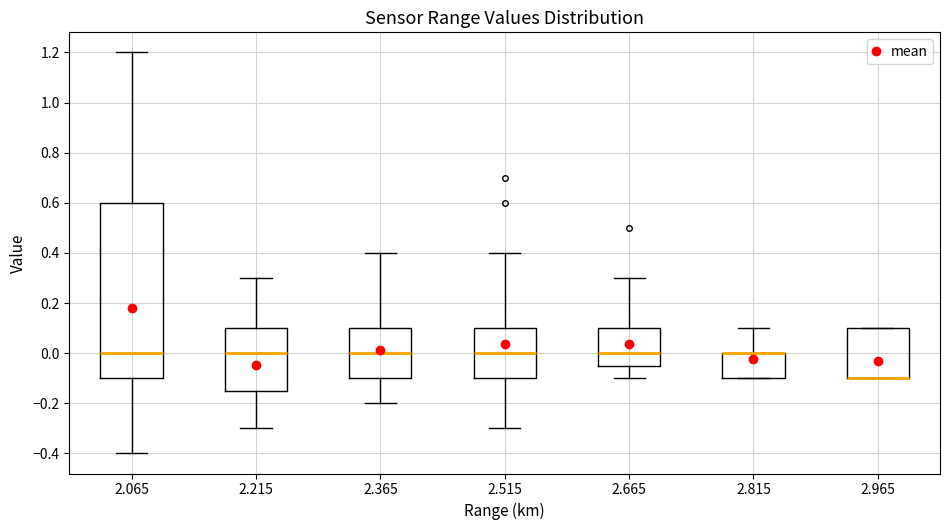

Which box is the tallest, from its lower edge to its upper edge?

2.065